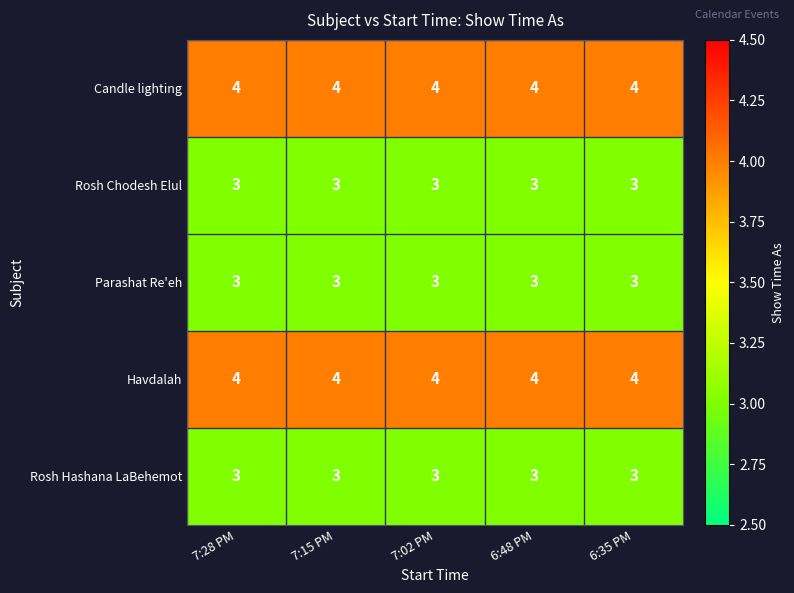

Count the number of data series in this chart.

5